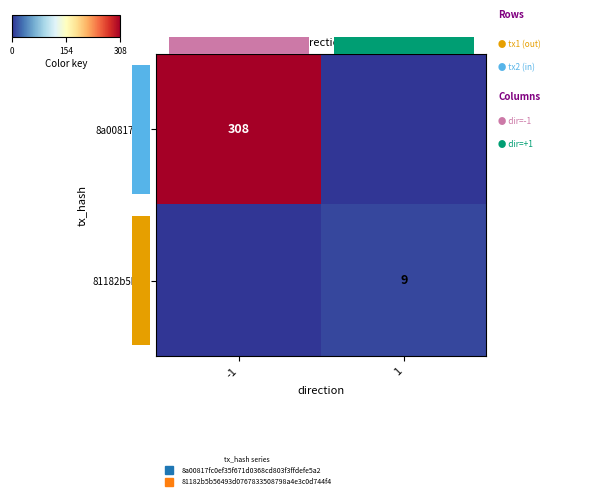

How many data points in 81182b5b… are less than 9?

1